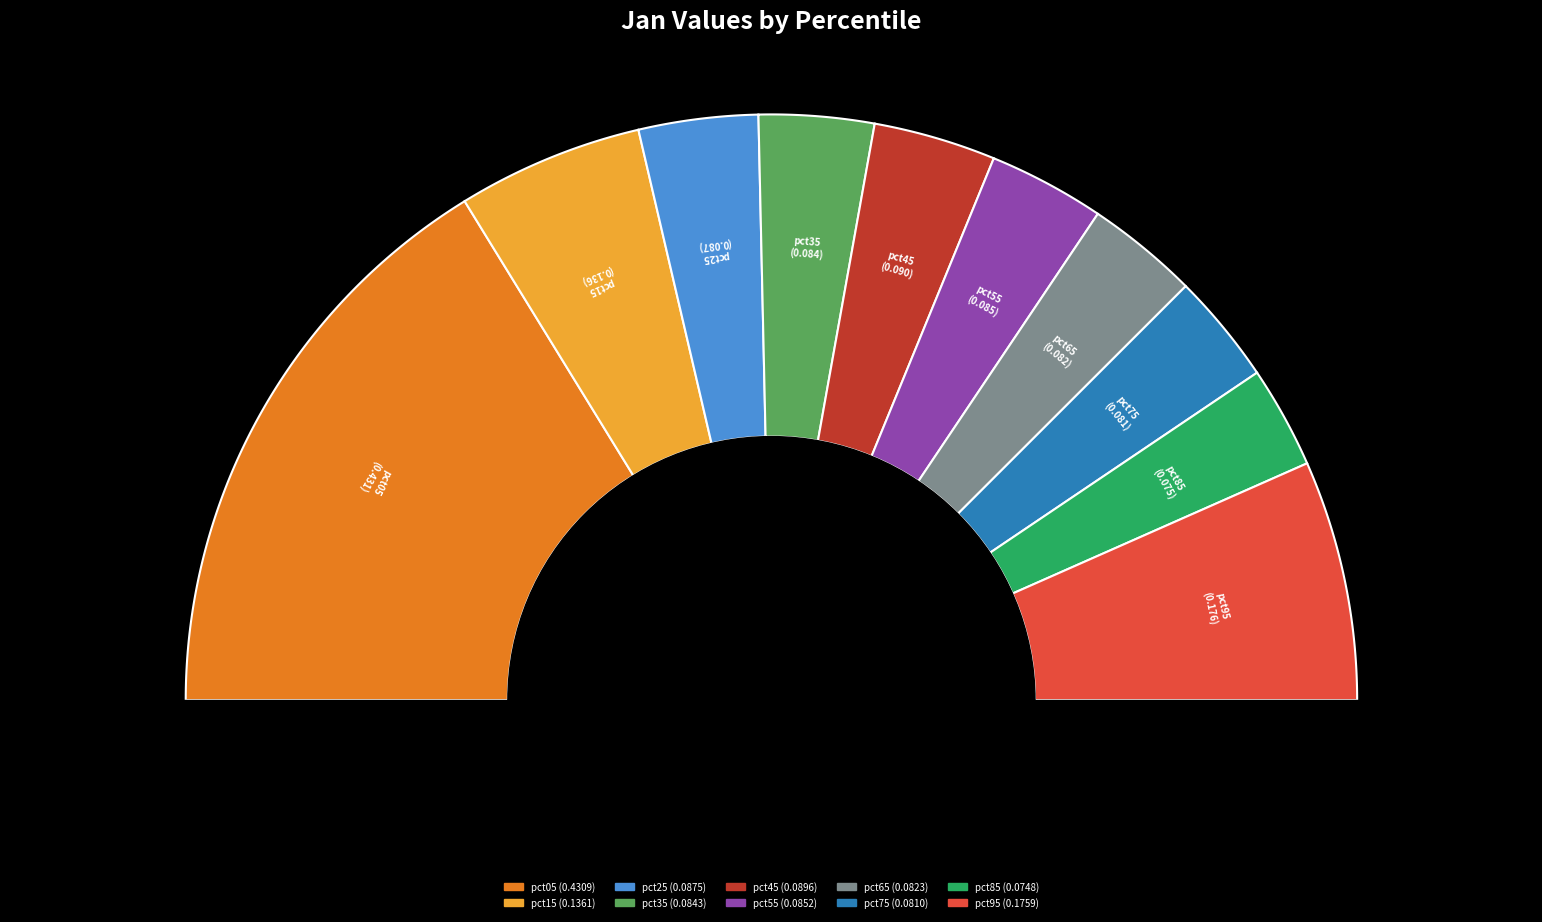

To the nearest percent, what portion does pct15 represent?

10%